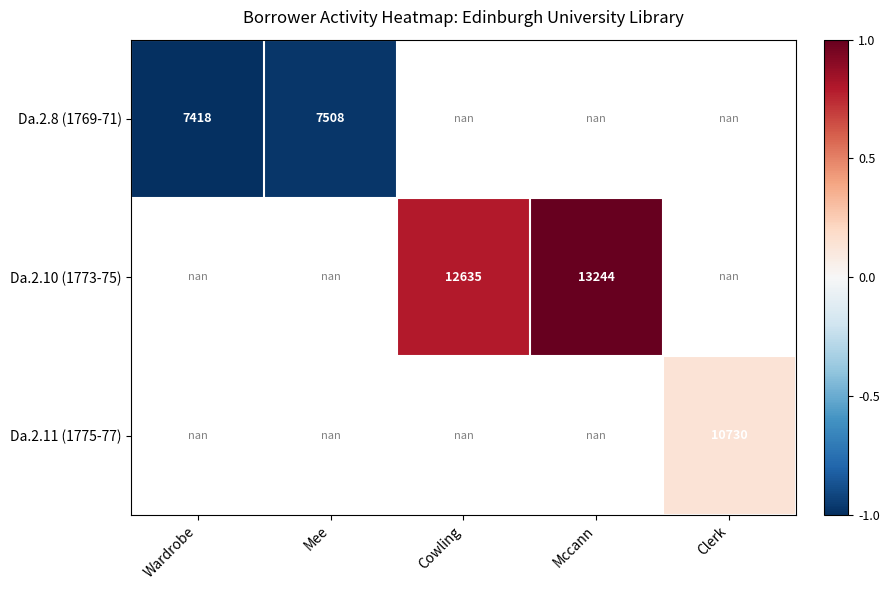

The Da.2.11 (1775-77) series shows 0.1 at Clerk. True or false?

False